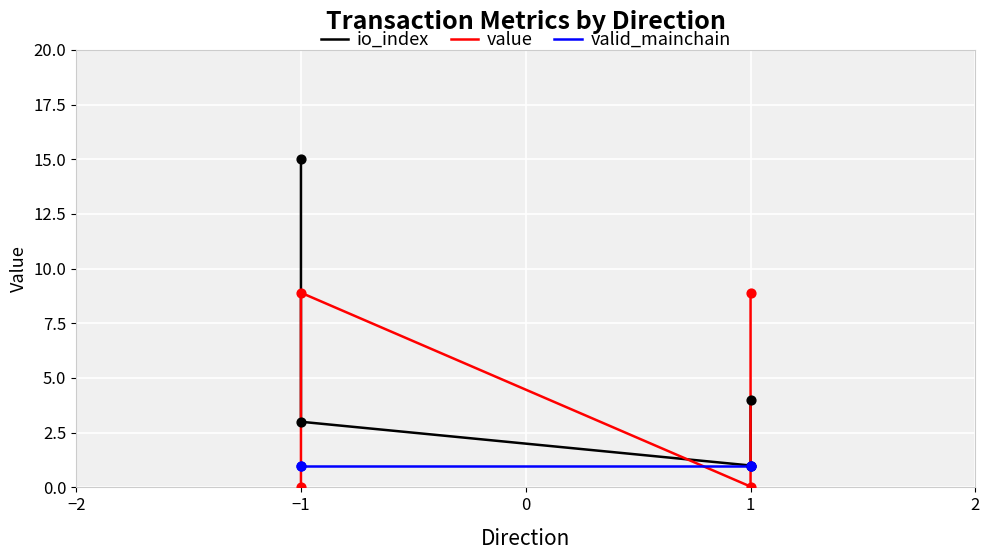

Which series contains the highest Y value?

io_index